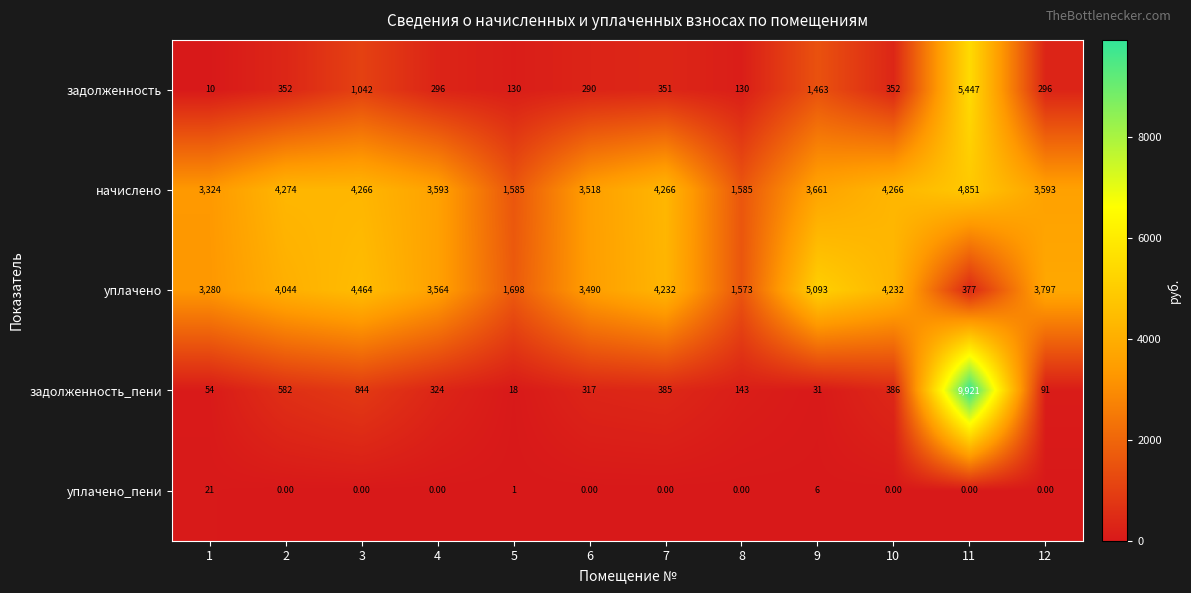

What is the difference between the maximum and second lowest values in the уплачено_пени series?

21